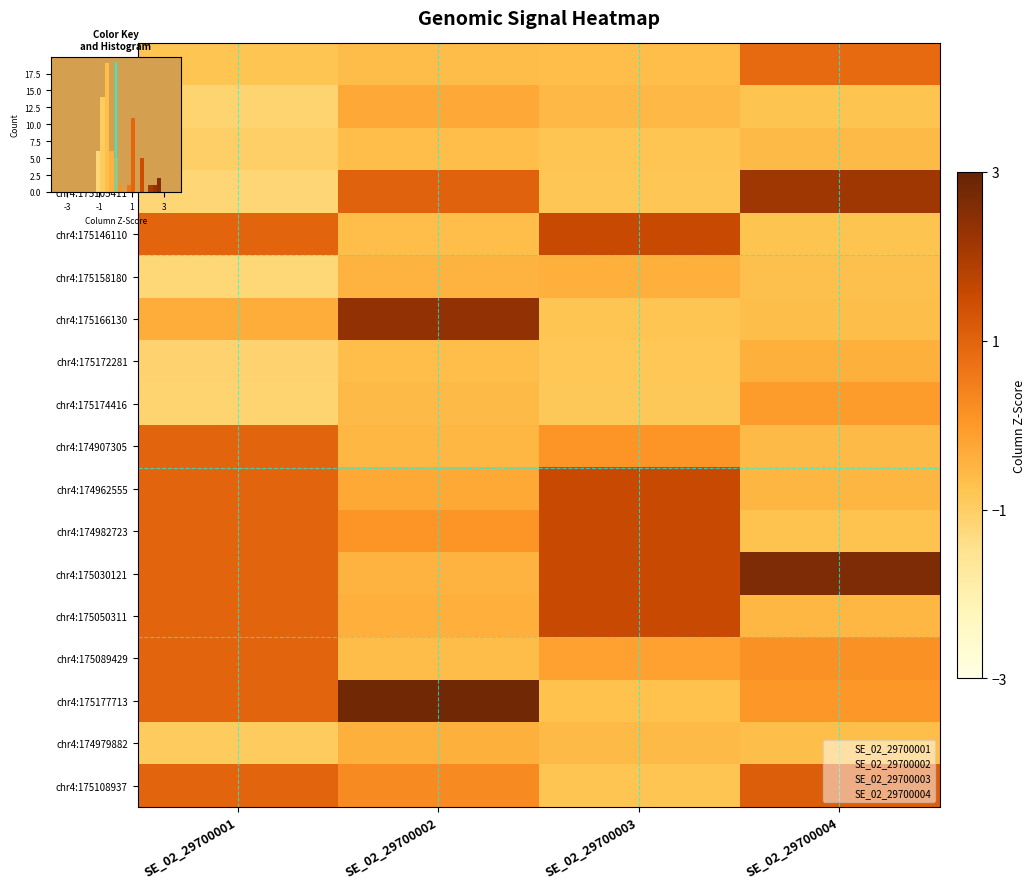

Where does the chr4:175177713 series first go above 0?

SE_02_29700001